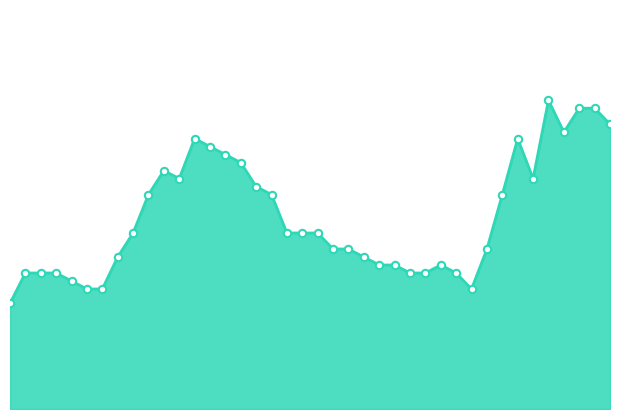

How many lines are shown in the chart?

1